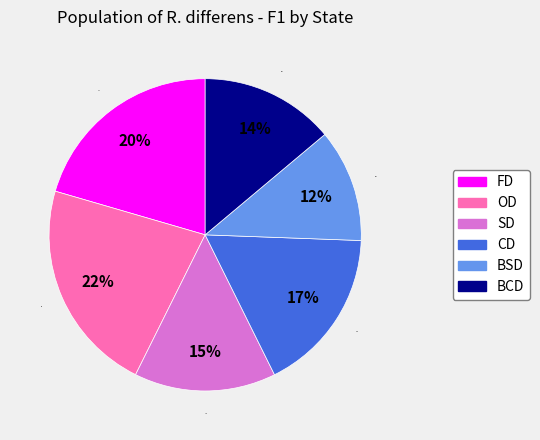

Which has a higher value, OD or FD?

OD